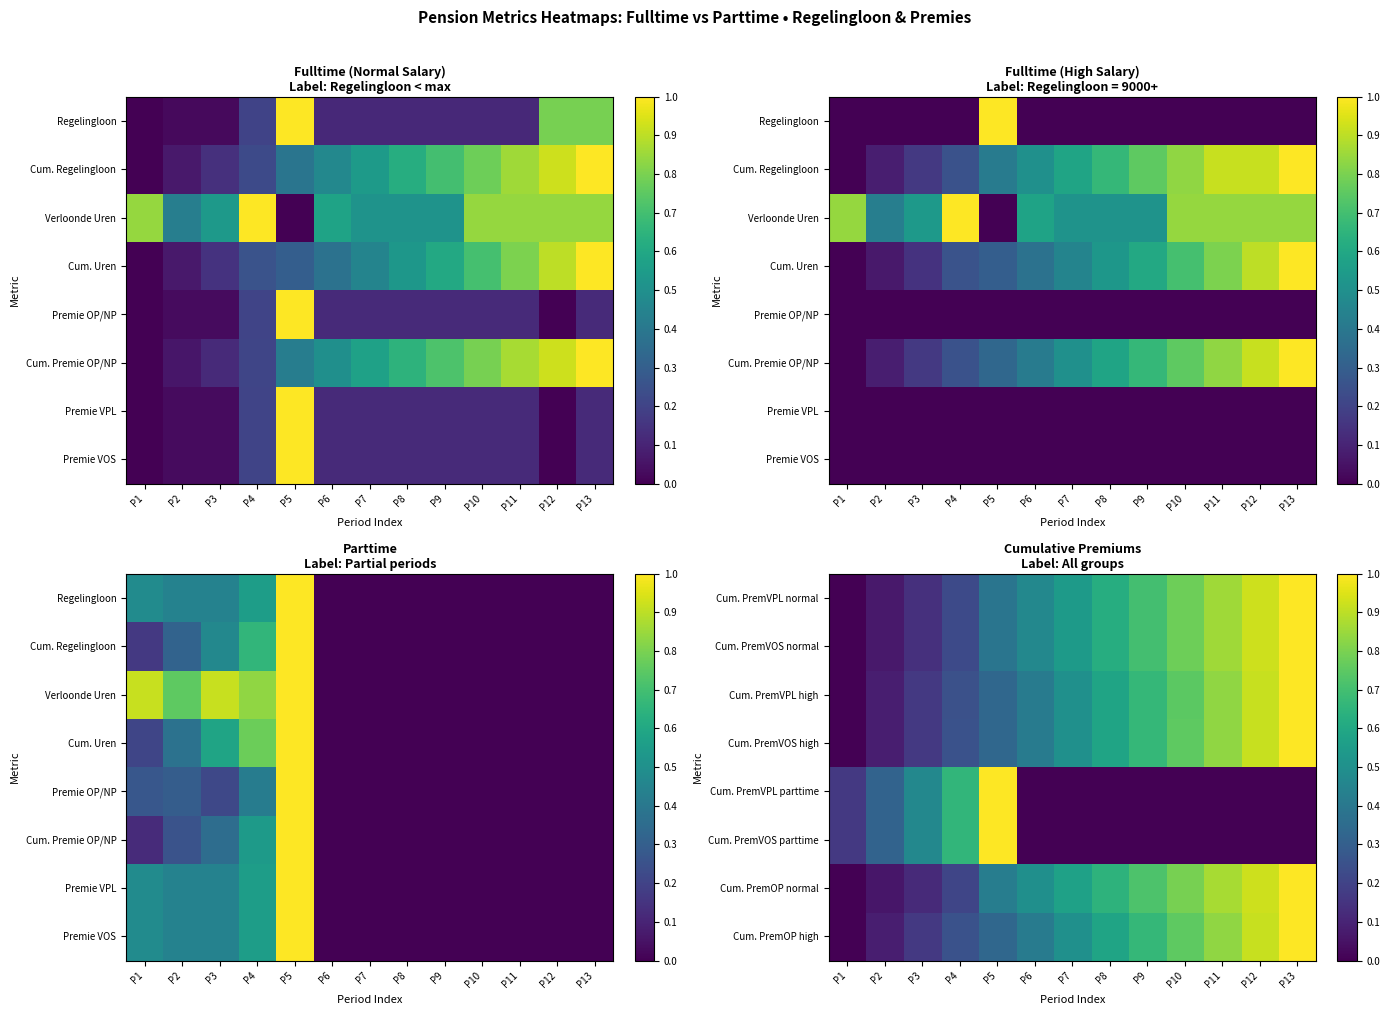

Is the value of Cum. PremOP normal at P4 greater than the value of Cum. PremVPL high at P4?

No